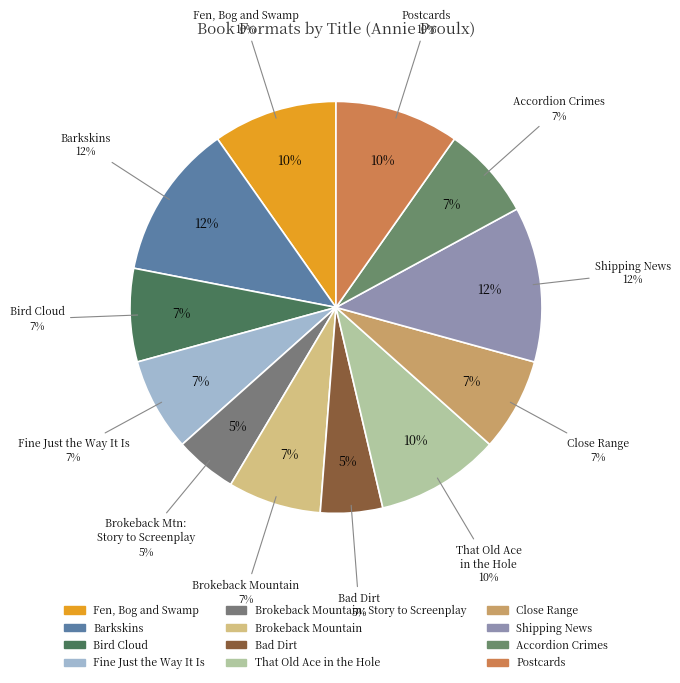

Does That Old Ace in the Hole account for over 50% of the chart?

No